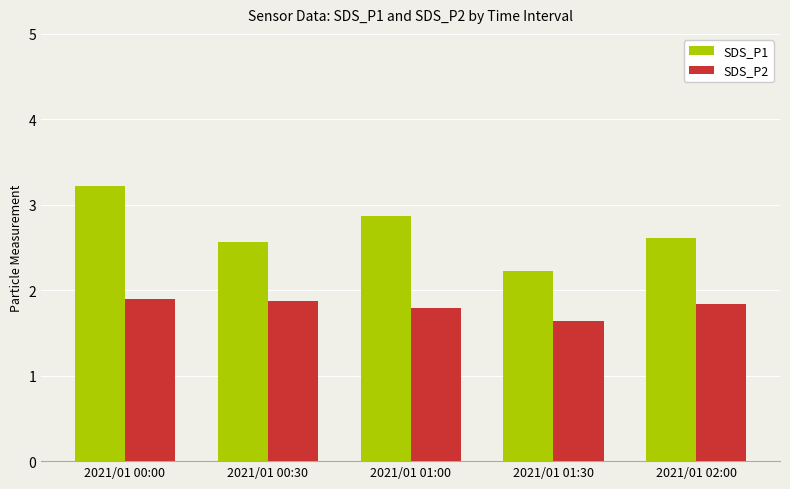

How many bars are there in each group?

2